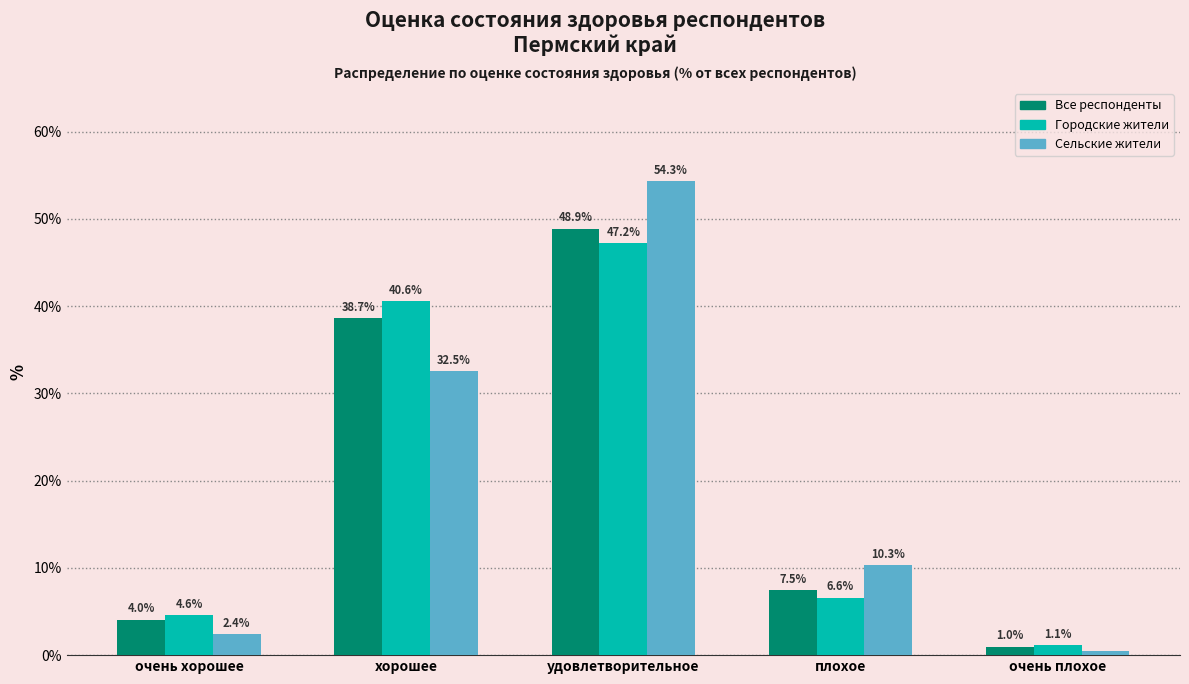

At which category does the chart reach its peak across all series?

удовлетворительное